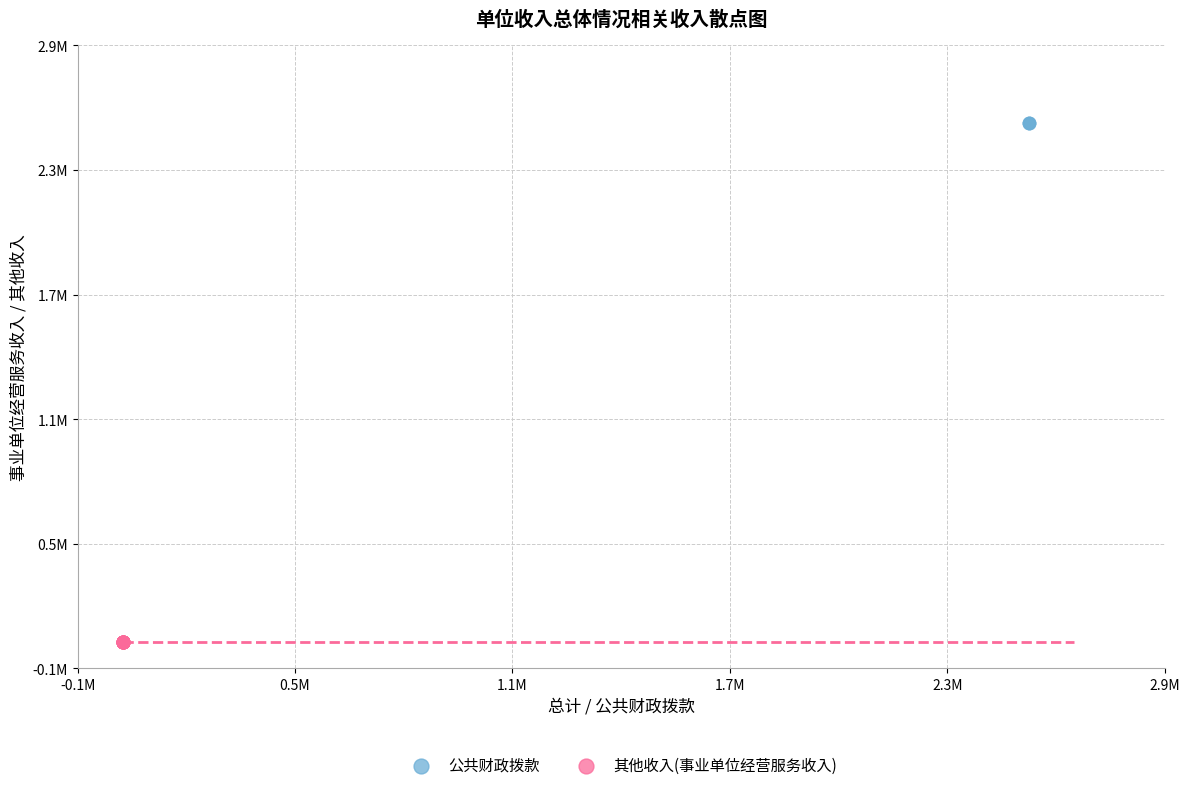

What are all the series names shown in the legend?

公共财政拨款, 其他收入(事业单位经营服务收入)